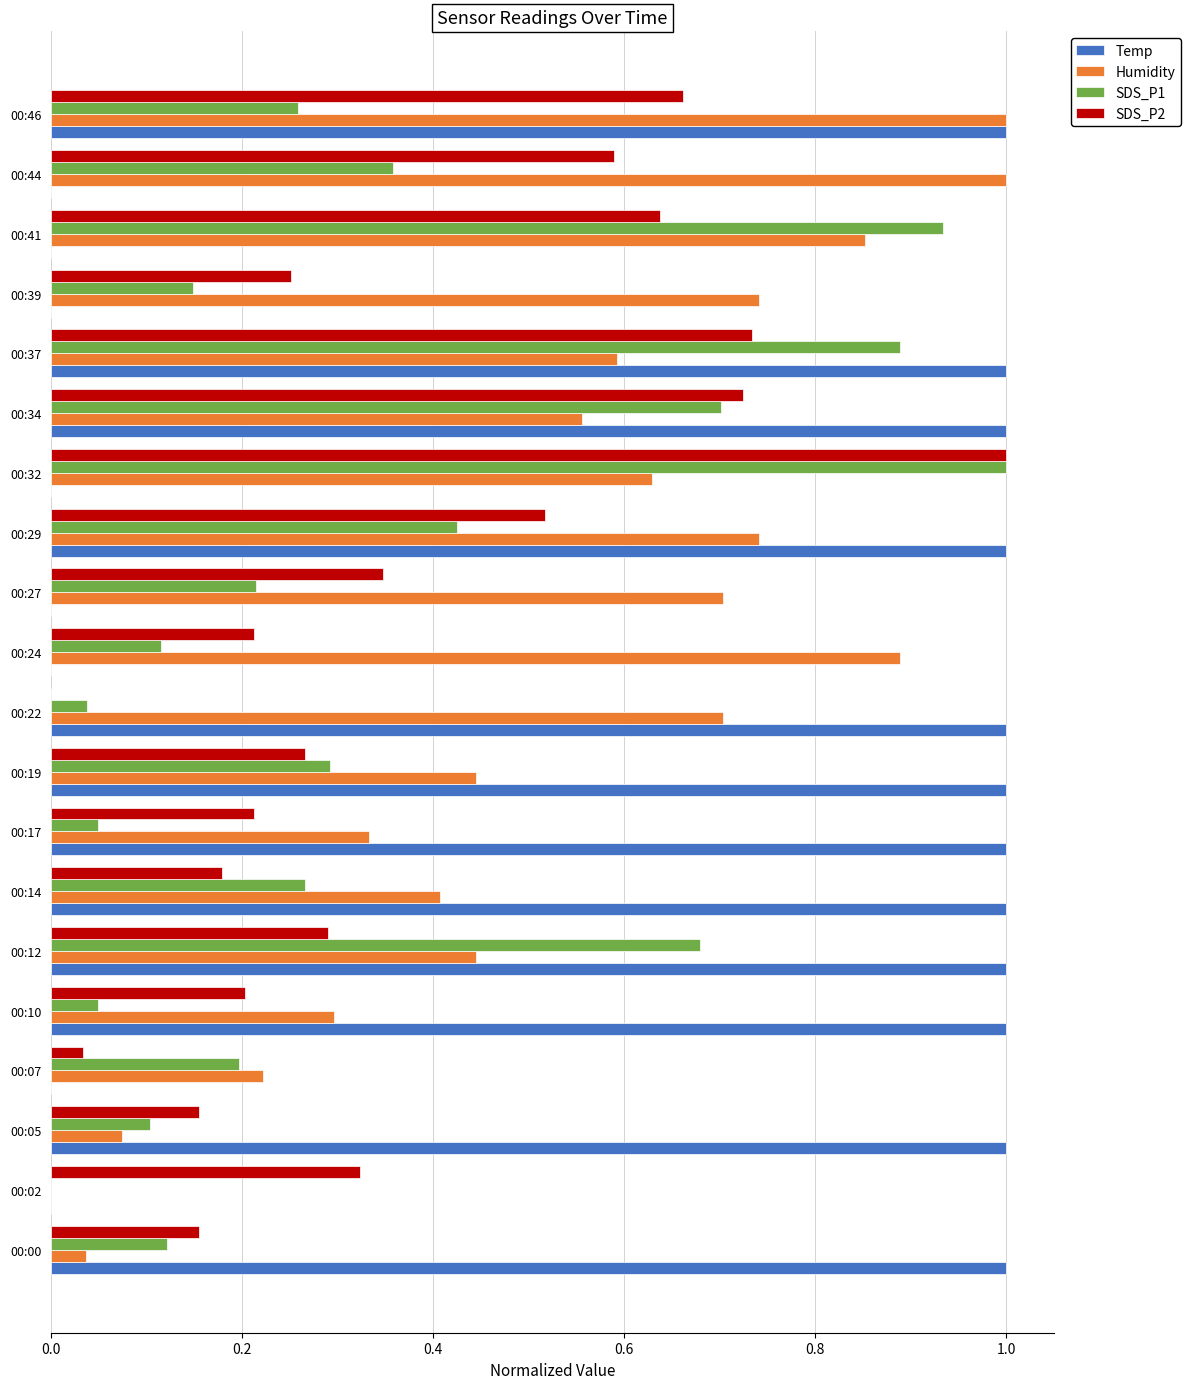

Count the Temp values in the range 0 to 1.

20